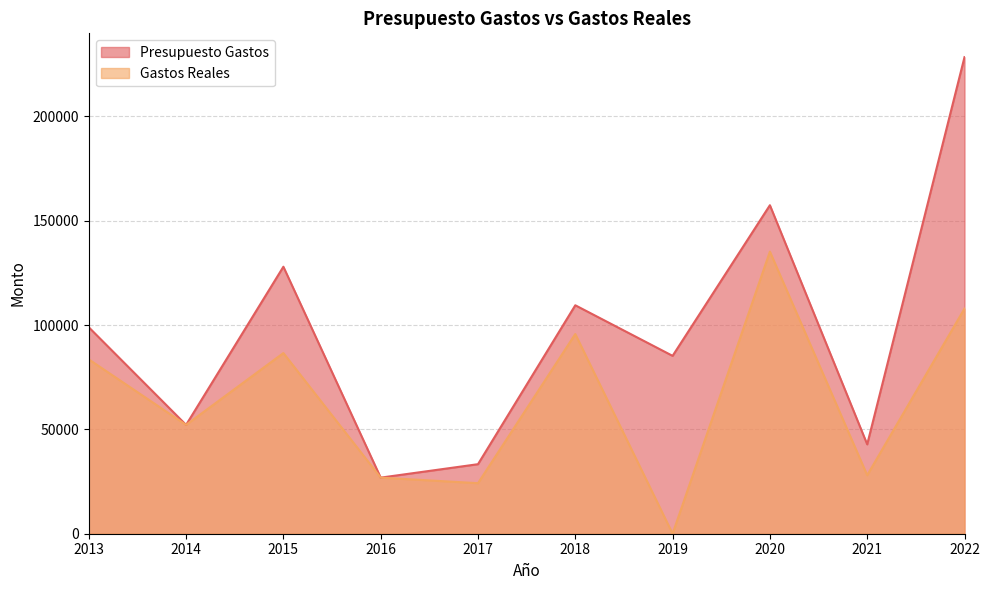

Which series has the largest total across all categories?

Presupuesto Gastos